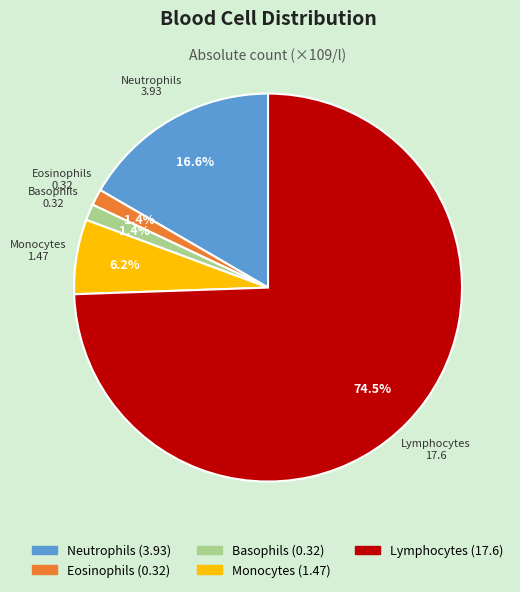

Count the number of slices in the pie.

5